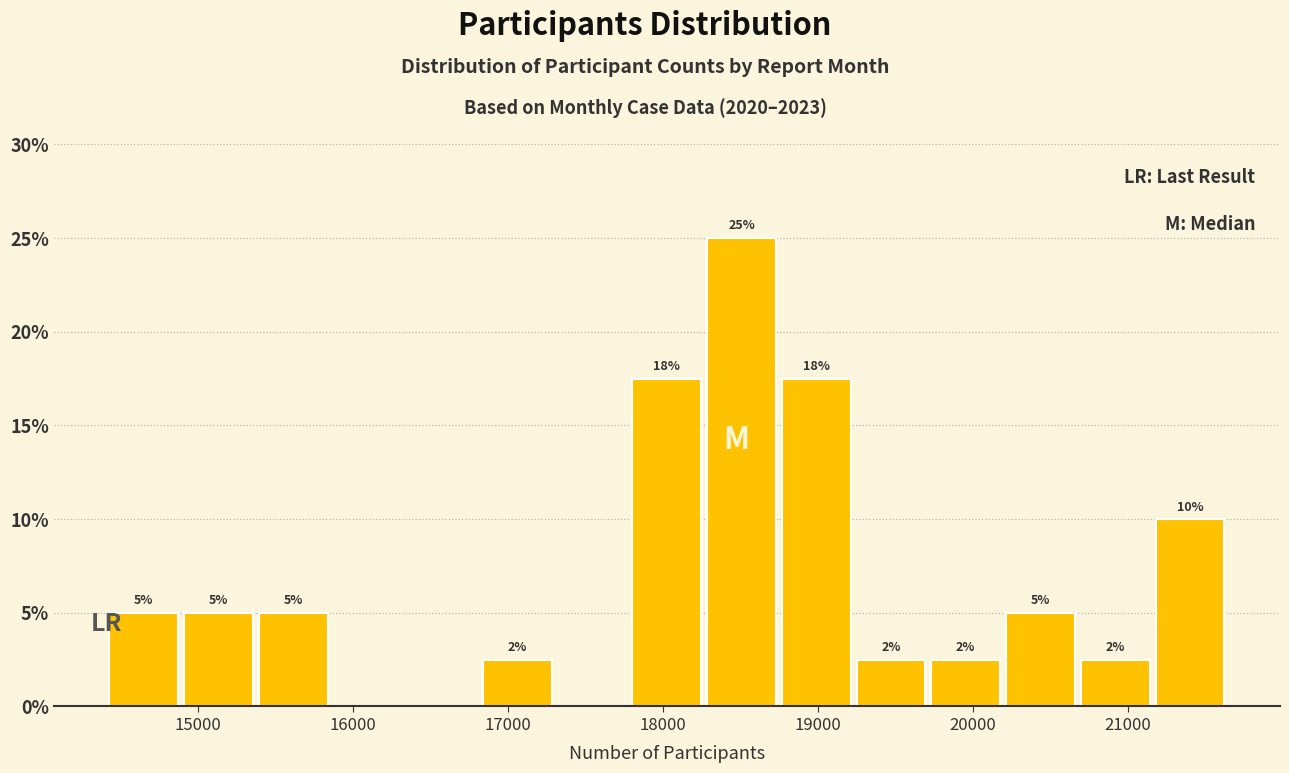

Over which range of the x-axis is the bar tallest?

18300 to 18700